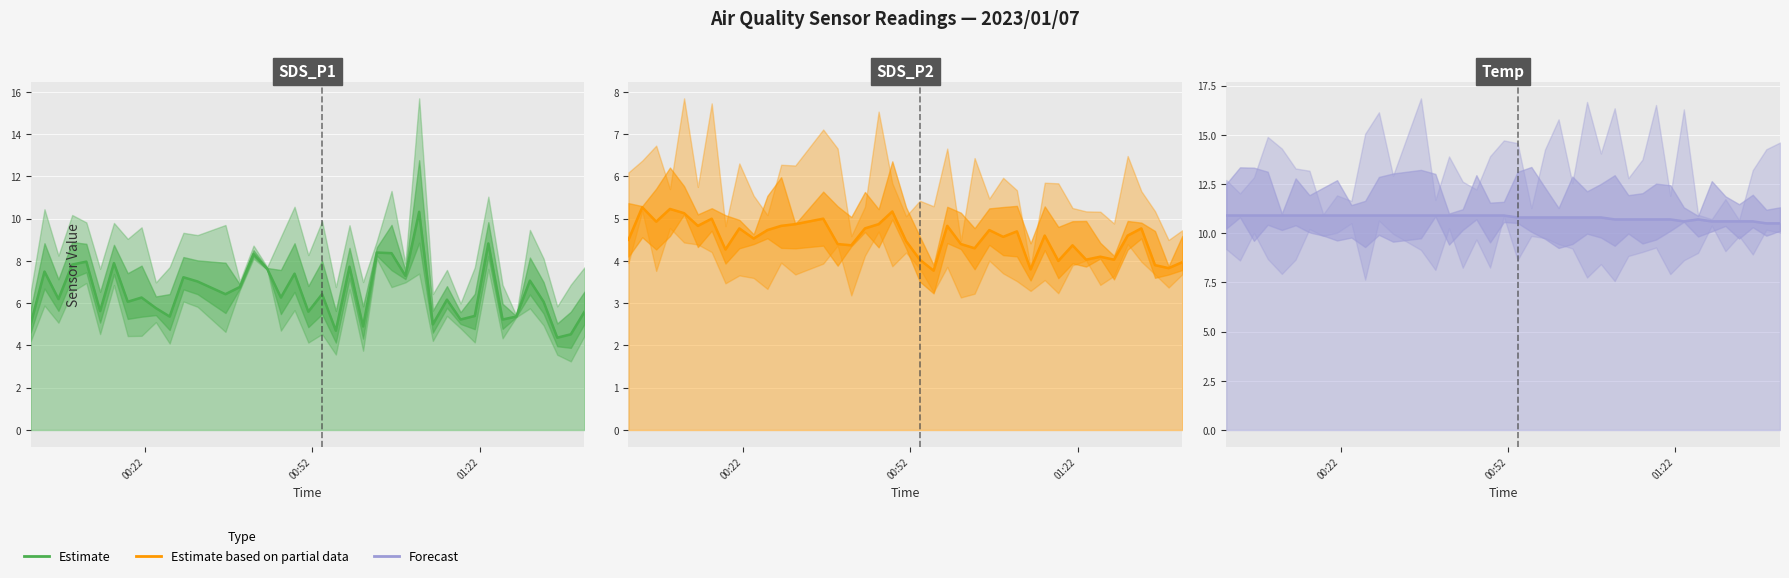

Which series has the largest range (max minus min)?

Estimate